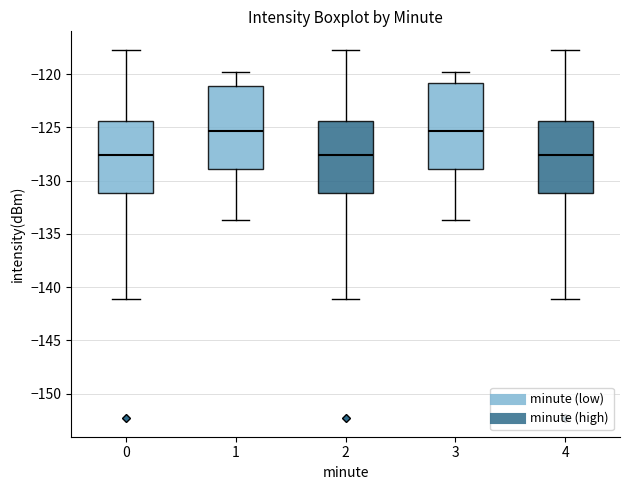

Reading left to right, read every box against the y-axis: the position of its median line, the range the box covers, and the ends of its whiskers. The values are not printed on the chart, so give them approximately, as read against the axis.

0: median -127.5, box -131.0 to -124.5, whiskers -141.0 to -117.5
1: median -125.5, box -129.0 to -121.0, whiskers -133.5 to -120.0
2: median -127.5, box -131.0 to -124.5, whiskers -141.0 to -117.5
3: median -125.5, box -129.0 to -121.0, whiskers -133.5 to -120.0
4: median -127.5, box -131.0 to -124.5, whiskers -141.0 to -117.5